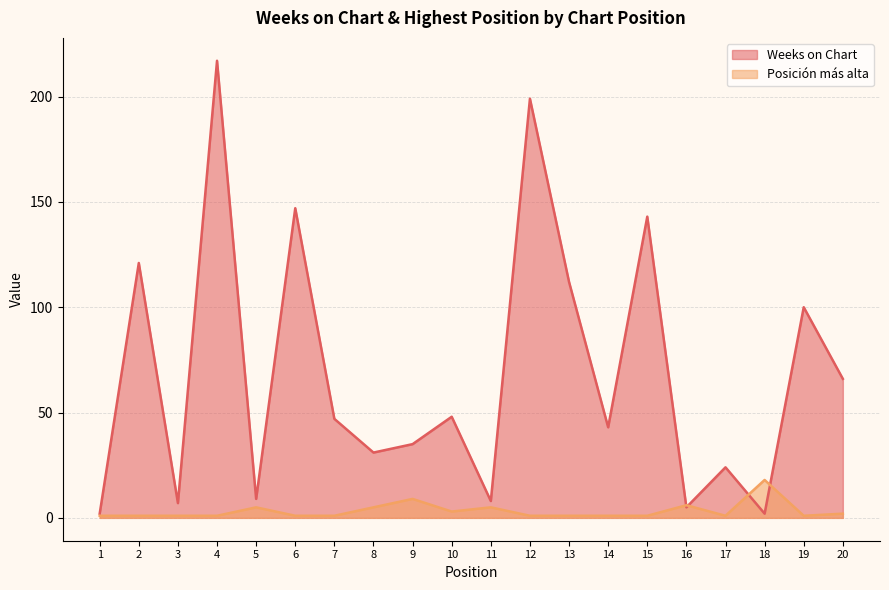

Reading left to right, what are all the values shown in this chart?

Weeks on Chart: 1=2	2=121	3=7	4=217	5=9	6=147	7=47	8=31	9=35	10=48	11=8	12=199	13=112	14=43	15=143	16=5	17=24	18=2	19=100	20=66
Posición más alta: 1=1	2=1	3=1	4=1	5=5	6=1	7=1	8=5	9=9	10=3	11=5	12=1	13=1	14=1	15=1	16=6	17=1	18=18	19=1	20=2